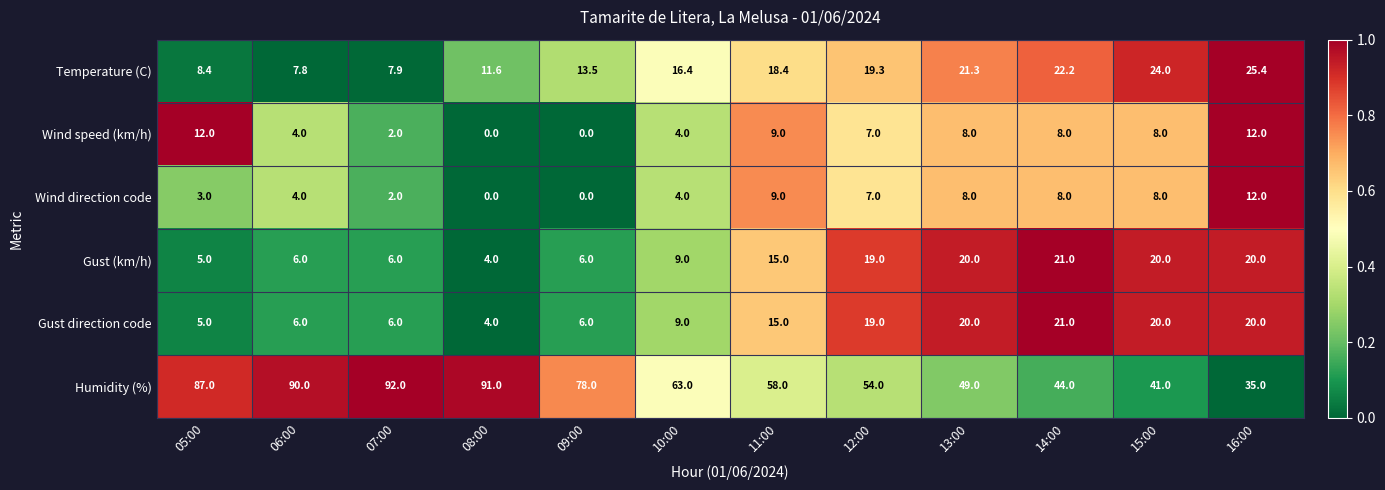

Is it true that Temperature (C) equals 25.4 at 16:00?

True